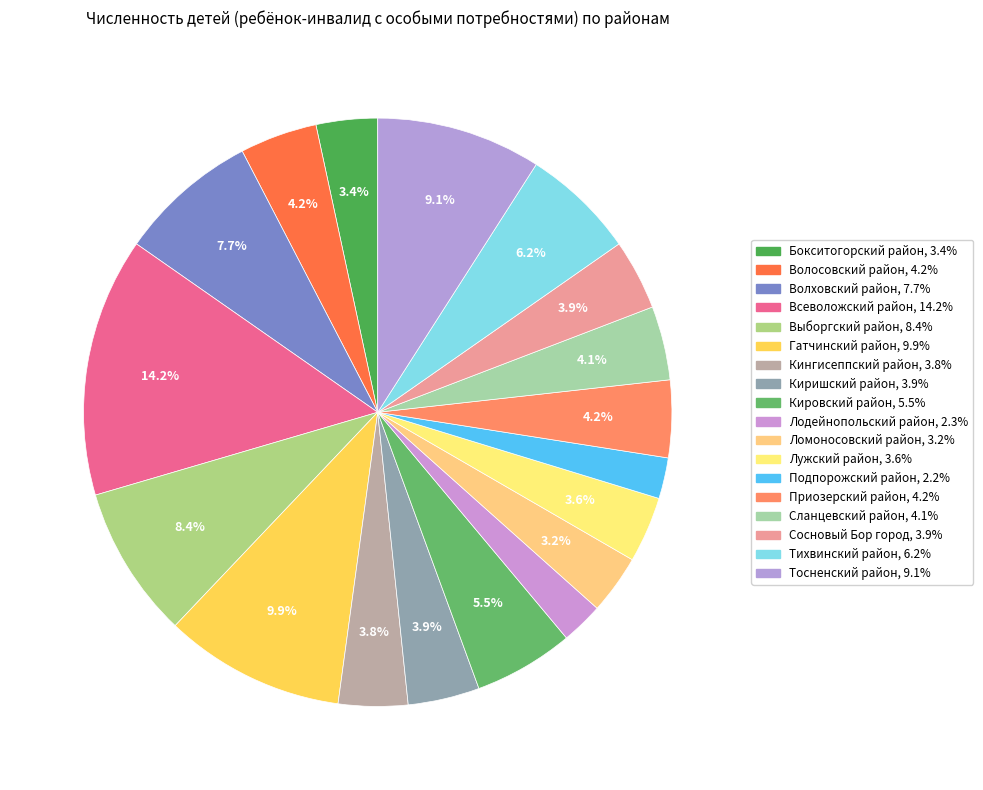

Is it true that Киришский район is 1% of the pie?

False